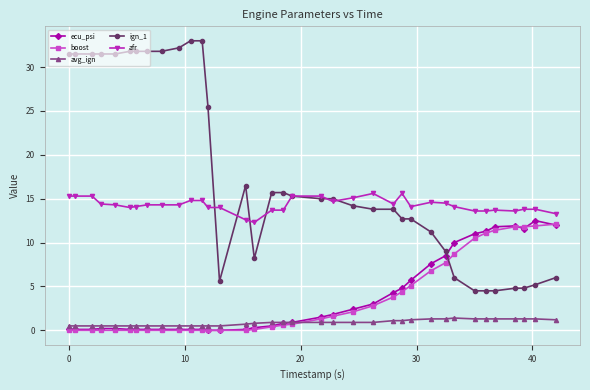

What is the minimum value for afr?

12.3